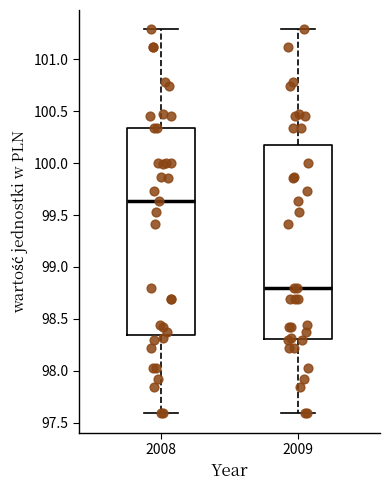

Which box's median line is the lowest?

2009